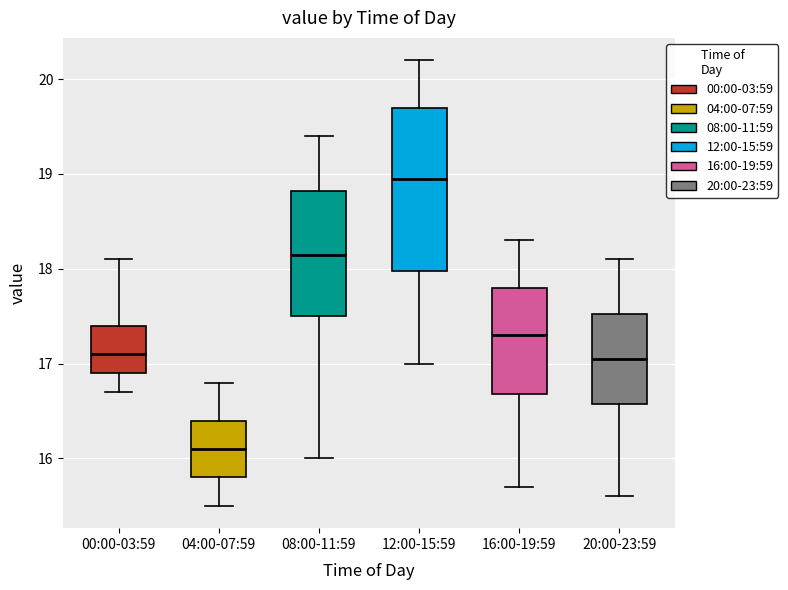

Comparing the boxes themselves (not the whiskers), which one is the tallest?

12:00-15:59